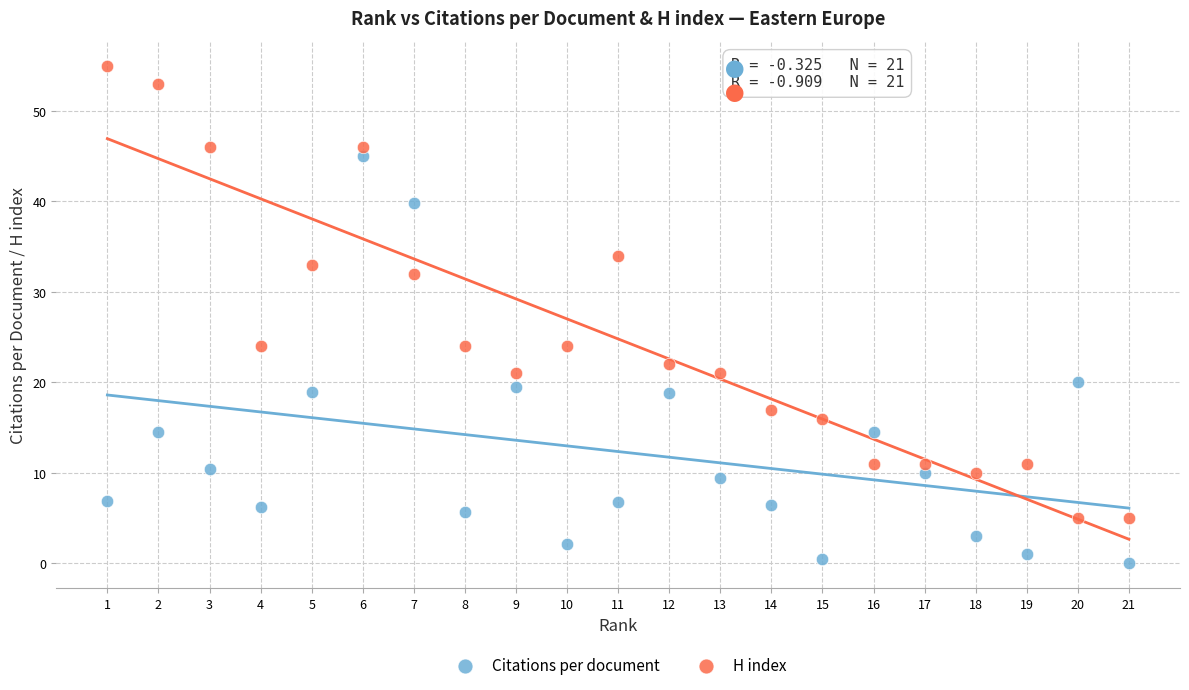

In the H index series, what Y value is closest to 30?

32.0